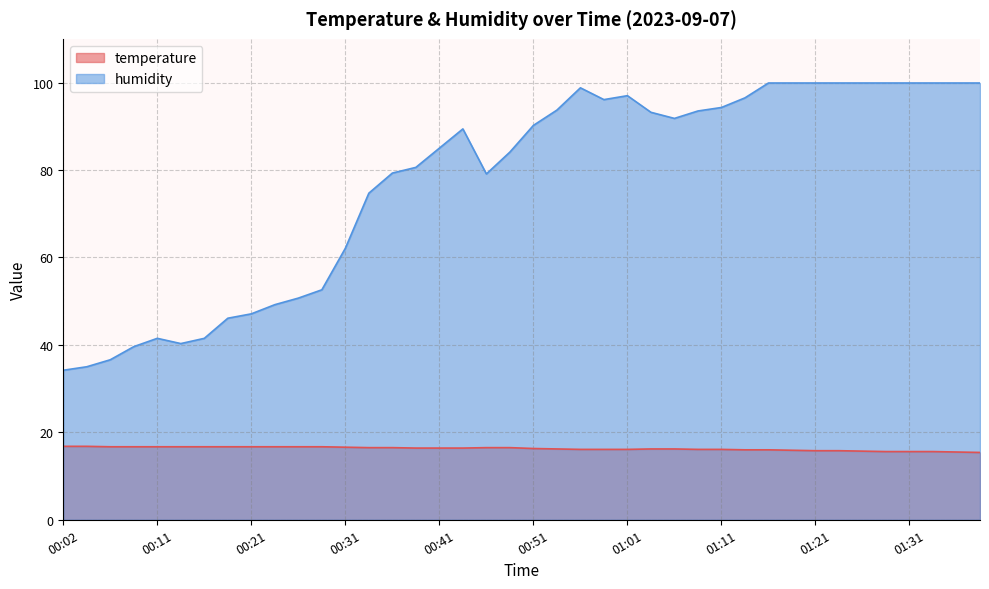

What is the value of the humidity point at the 39th from the left?

99.9